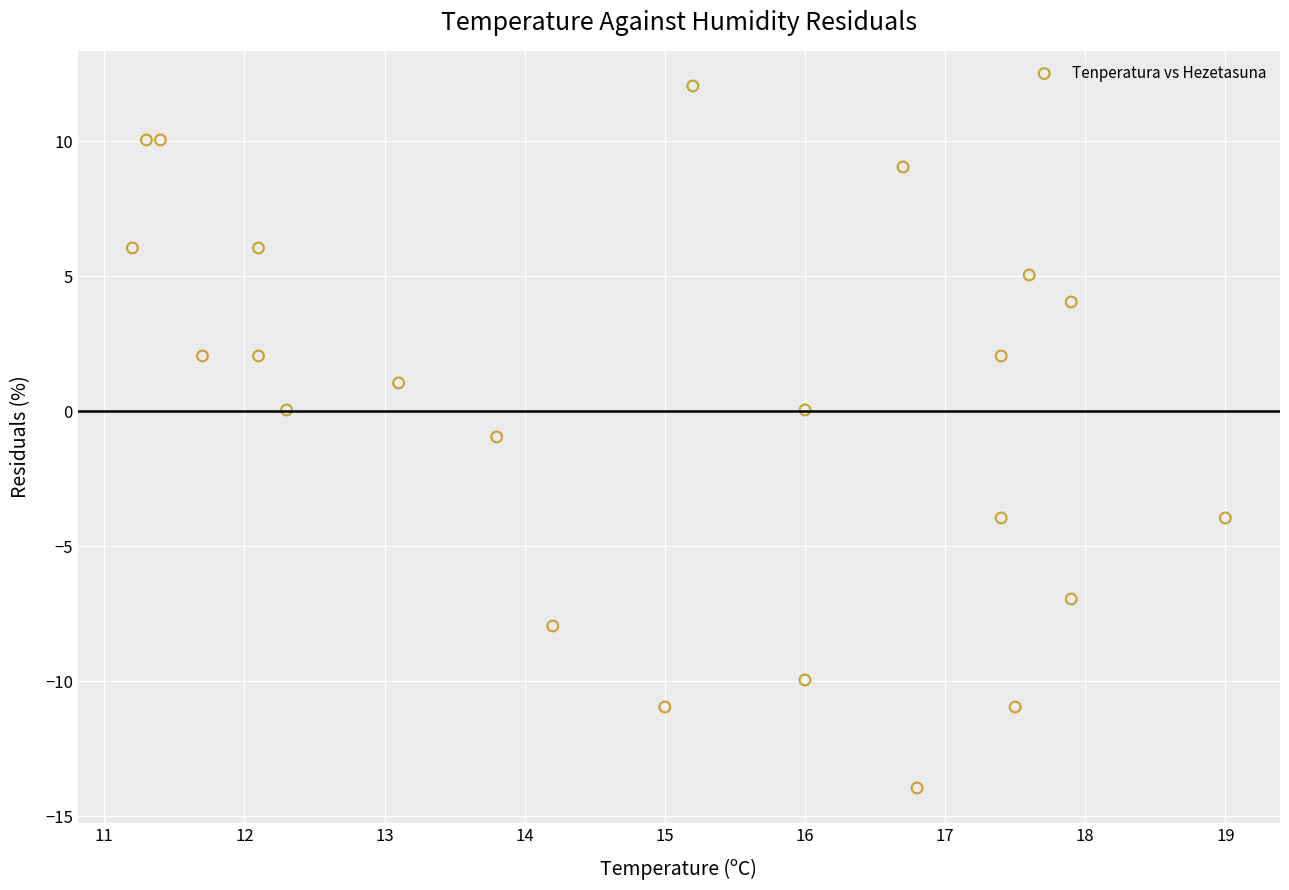

What is the range of Y values (max minus min)?

26.0